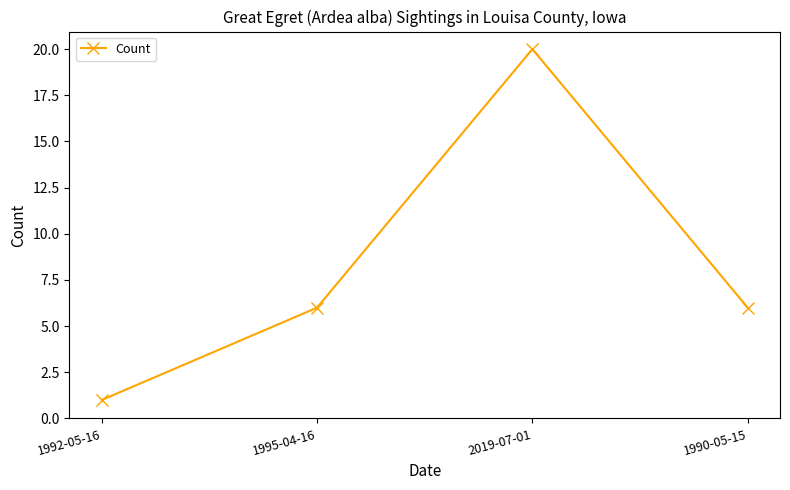

What is the ratio of the value at 2019-07-01 to the value at 1992-05-16?

20.0